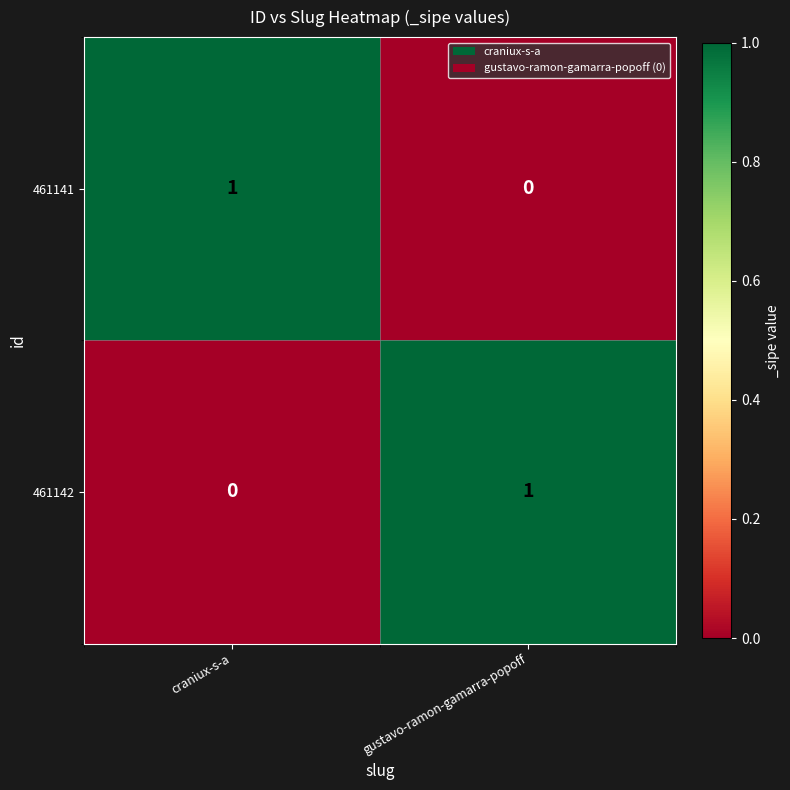

At which label is 461141 closest to 0?

gustavo-ramon-gamarra-popoff